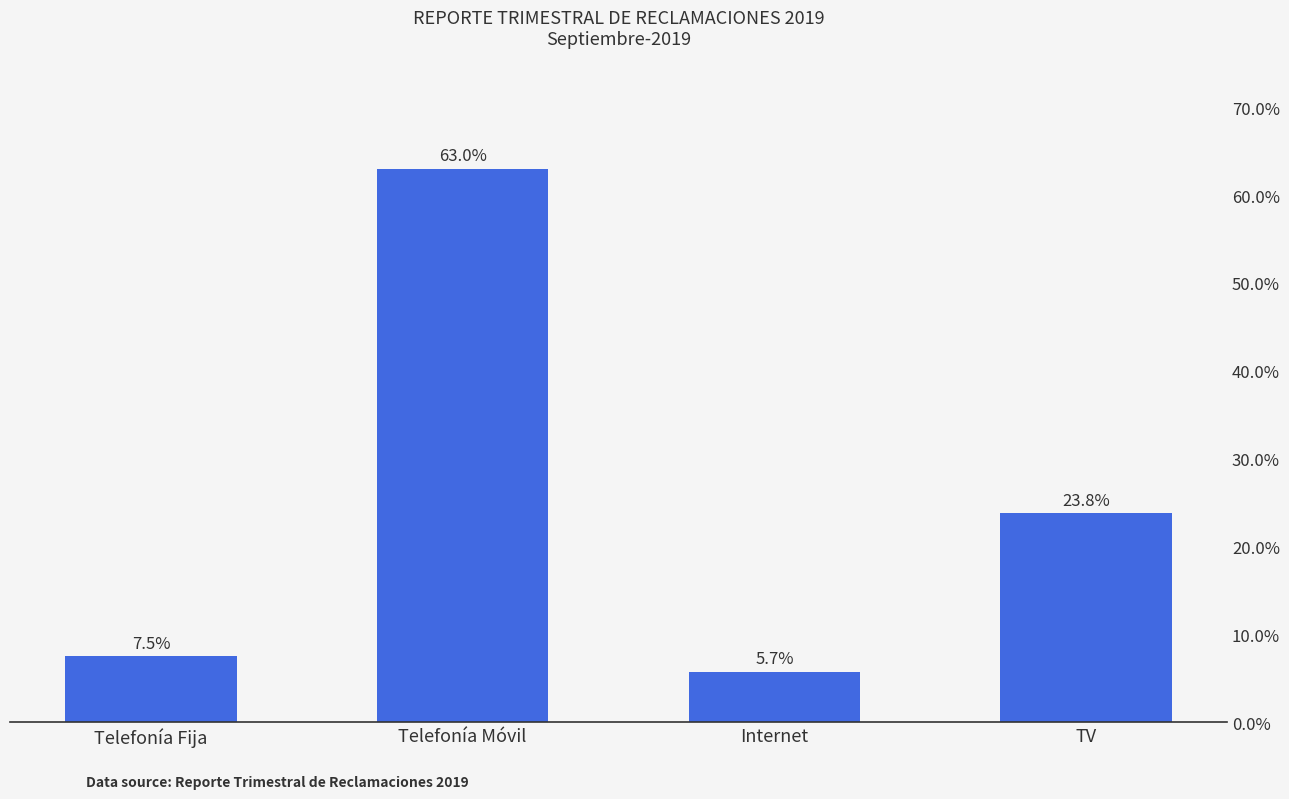

What is the approximate value at Telefonía Fija?

0.1